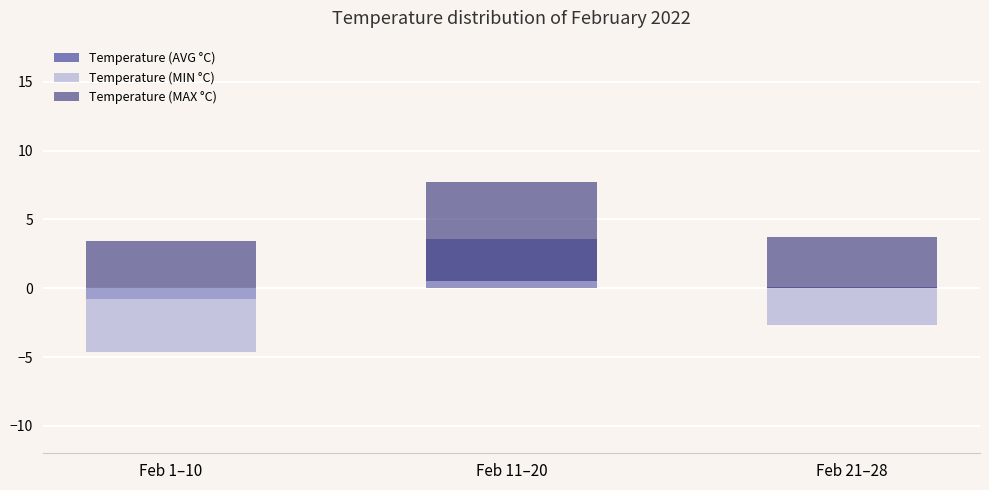

Reading right to left, what are all the values shown in this chart?

Temperature (AVG °C): 0.1	3.6	-0.8
Temperature (MIN °C): -2.7	0.5	-4.6
Temperature (MAX °C): 3.7	7.7	3.4